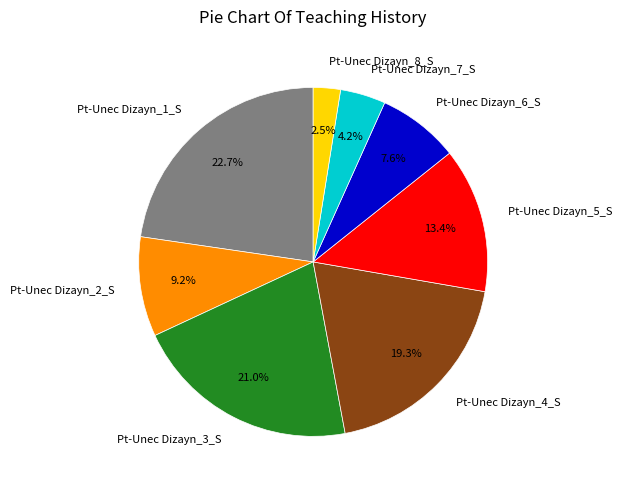

How many segments does this pie chart have?

8